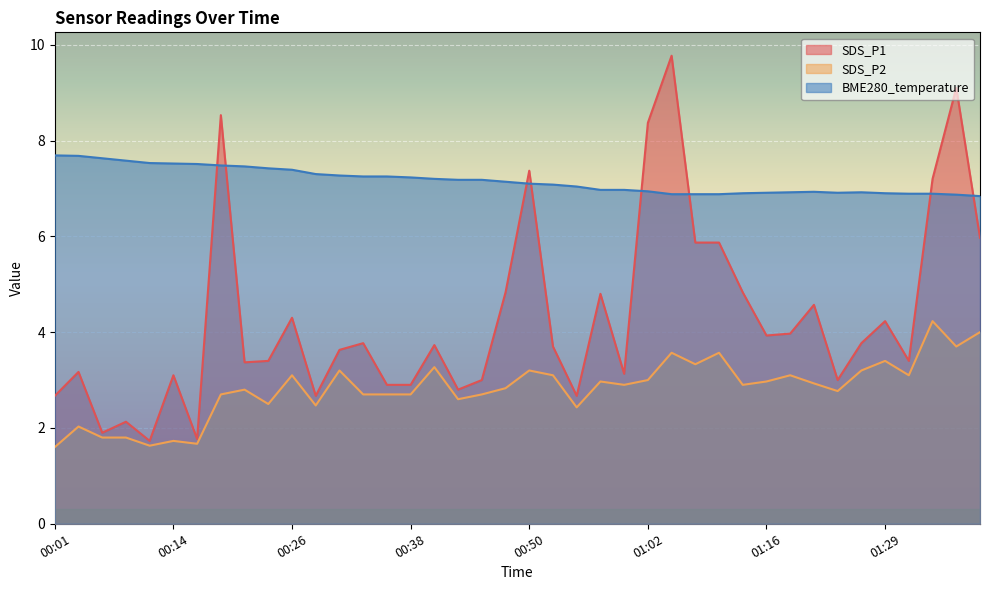

At which category is the sum across all series the highest?

01:05